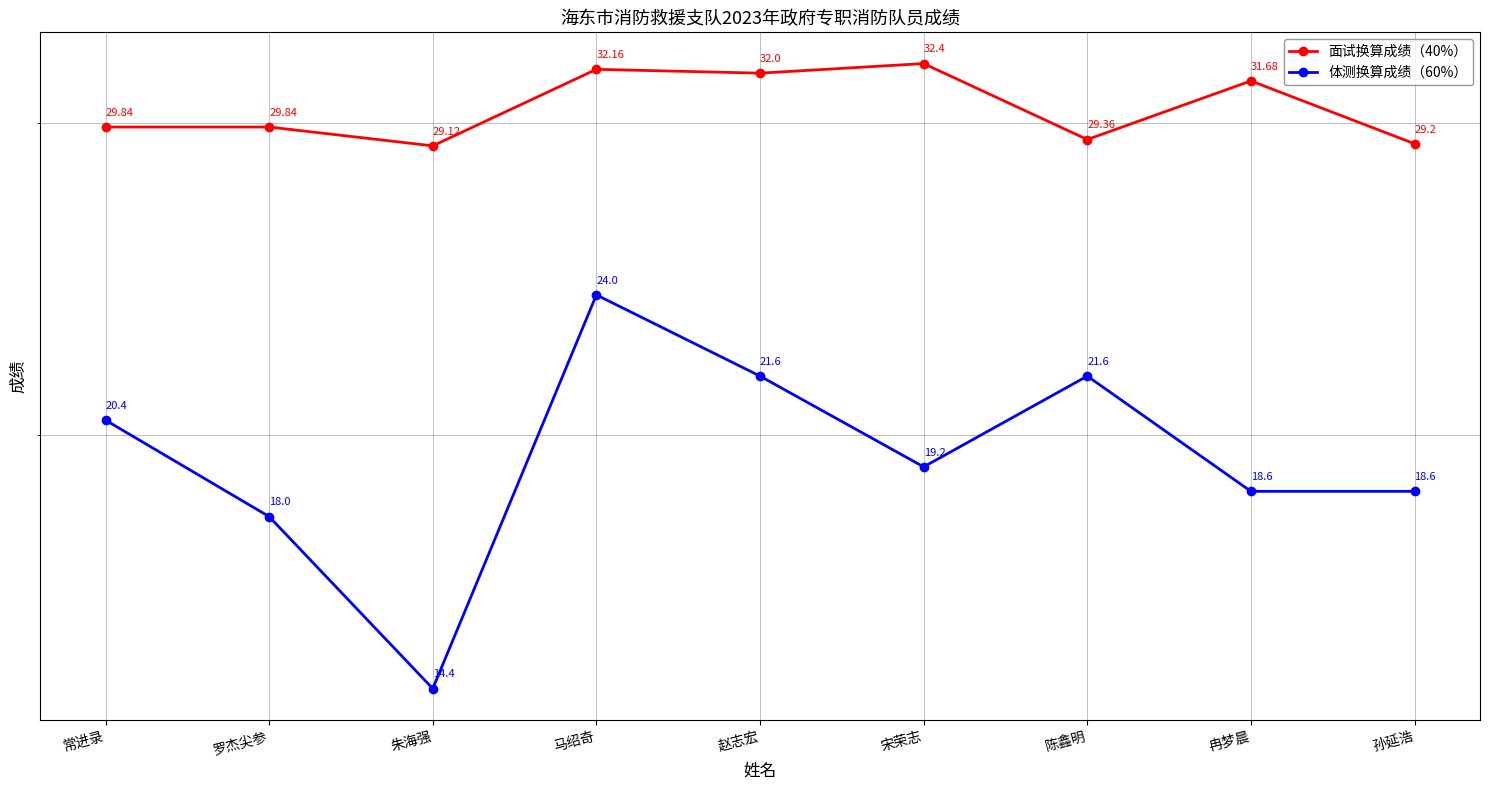

Which label corresponds to the smallest value in the chart?

朱海强